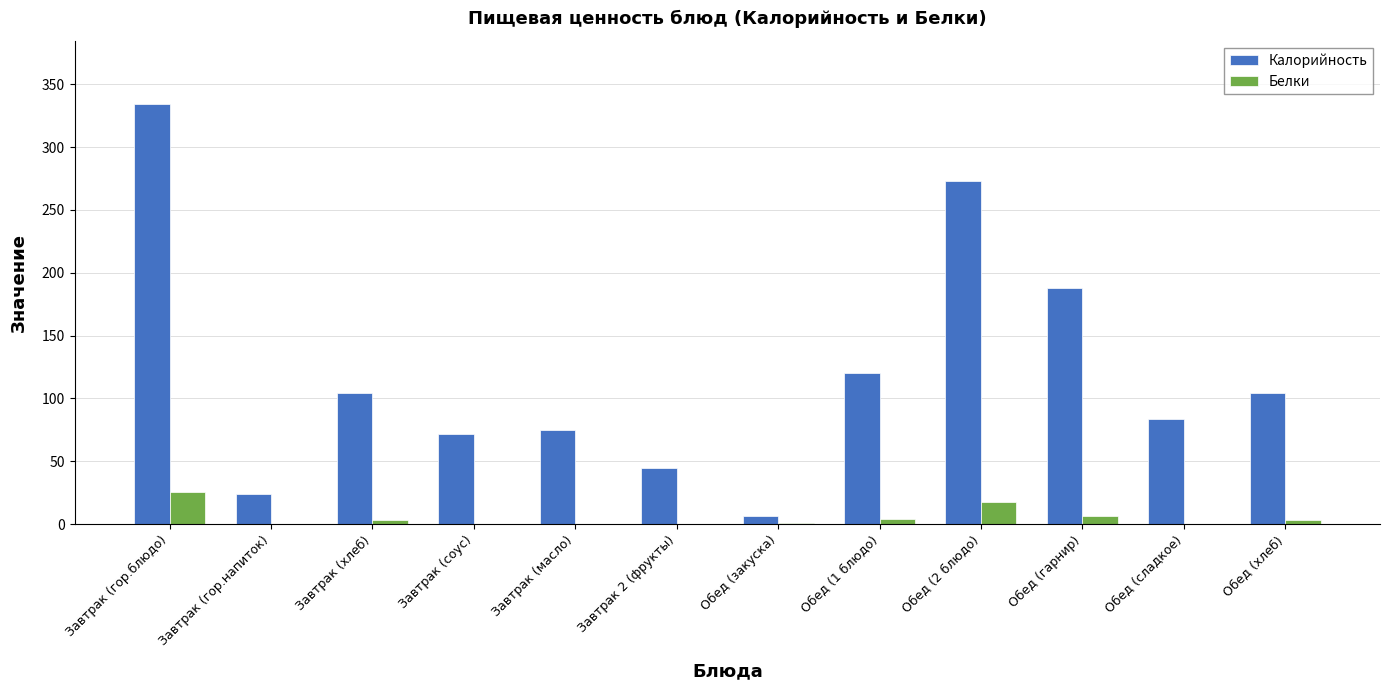

What is the sum of the Калорийность values at Завтрак (гор.блюдо) and Завтрак (хлеб)?

439.1